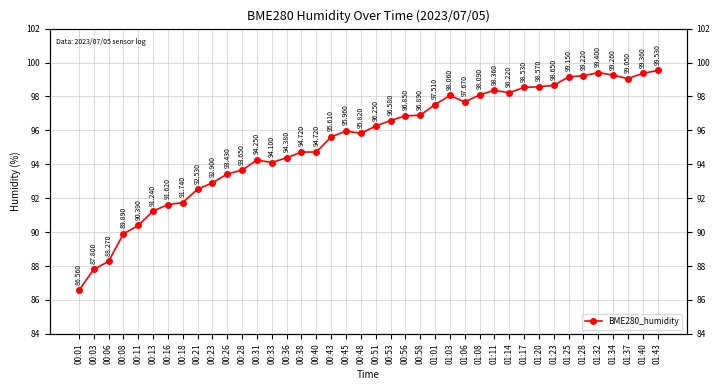

Rank the categories by value from highest to lowest.

01:43, 01:32, 01:40, 01:34, 01:28, 01:25, 01:37, 01:23, 01:20, 01:17, 01:11, 01:14, 01:08, 01:03, 01:06, 01:01, 00:58, 00:56, 00:53, 00:51, 00:45, 00:48, 00:43, 00:38, 00:40, 00:36, 00:31, 00:33, 00:28, 00:26, 00:23, 00:21, 00:18, 00:16, 00:13, 00:11, 00:08, 00:06, 00:03, 00:01